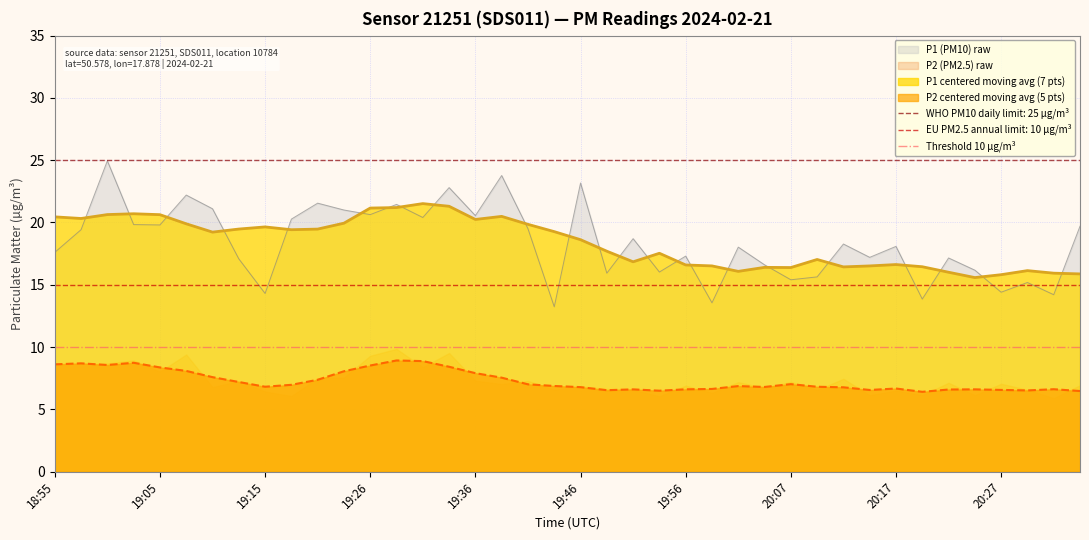

List the labels in order of value, largest first.

19:00, 19:38, 19:46, 19:33, 19:08, 19:21, 19:28, 19:10, 19:23, 19:26, 19:36, 19:31, 19:18, 19:03, 19:05, 20:35, 19:41, 18:58, 19:51, 20:12, 20:17, 20:02, 18:55, 19:56, 20:14, 20:22, 19:13, 20:04, 20:25, 19:54, 19:49, 20:09, 20:07, 20:30, 20:27, 19:15, 20:32, 20:19, 19:59, 19:44